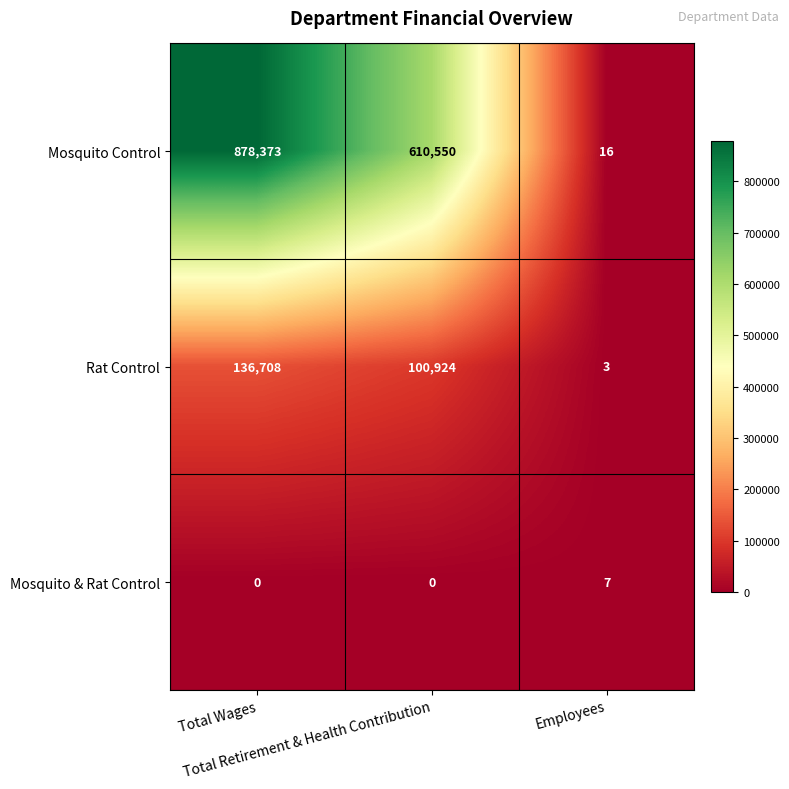

What is the maximum value shown in the chart?

878373